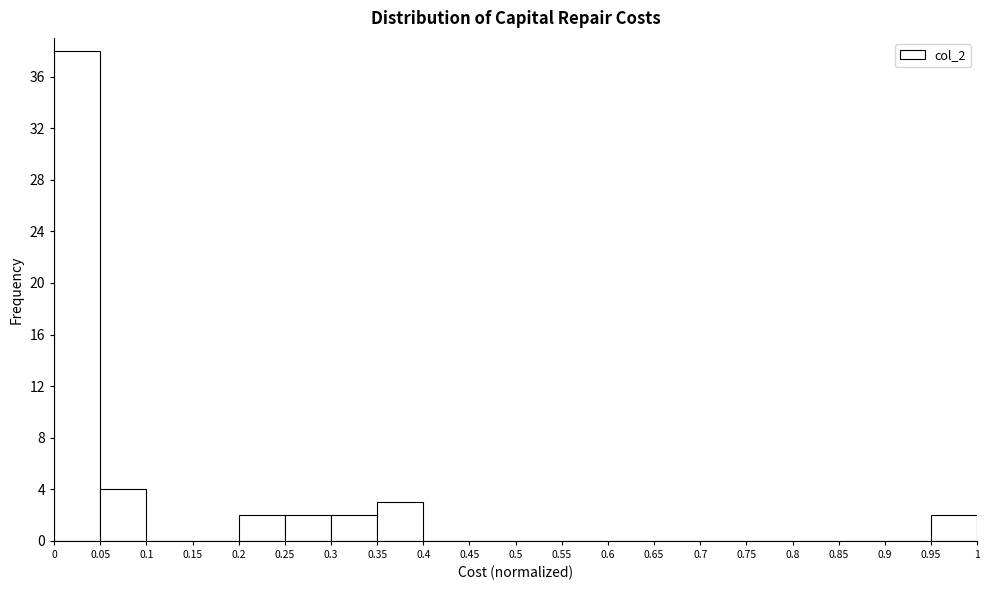

Which range on the x-axis has the tallest bar?

0 to 0.05